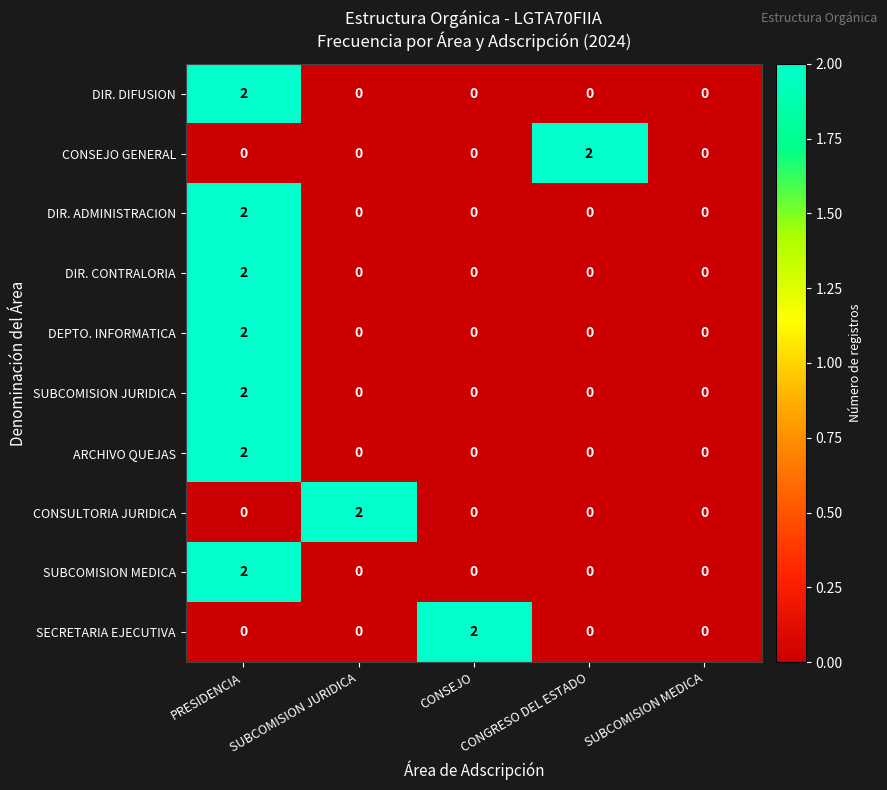

How many CONSULTORIA JURIDICA values are between 0 and 1?

4